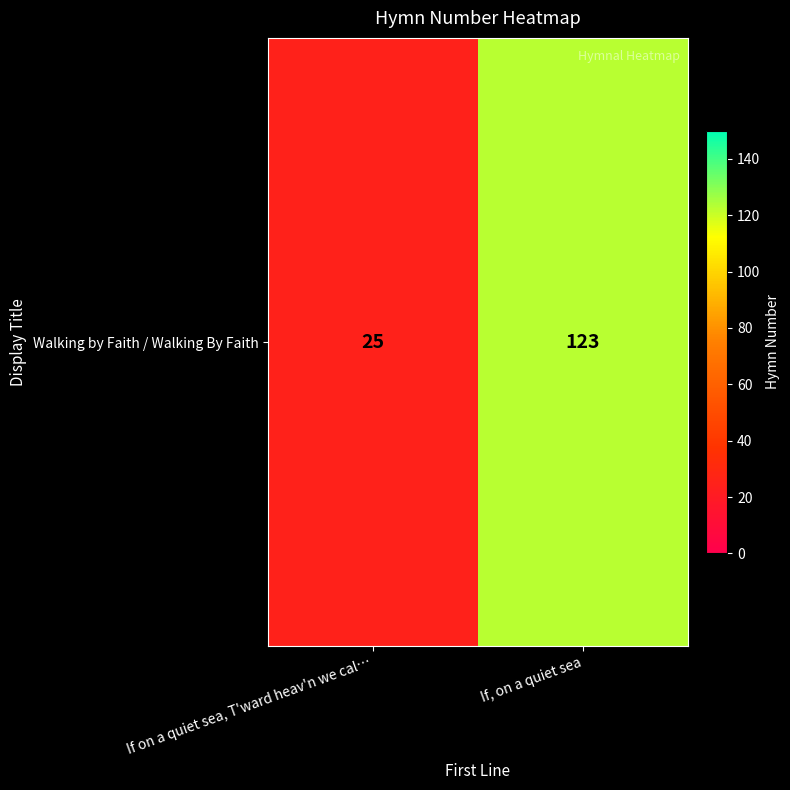

What is the sum of all values?

148